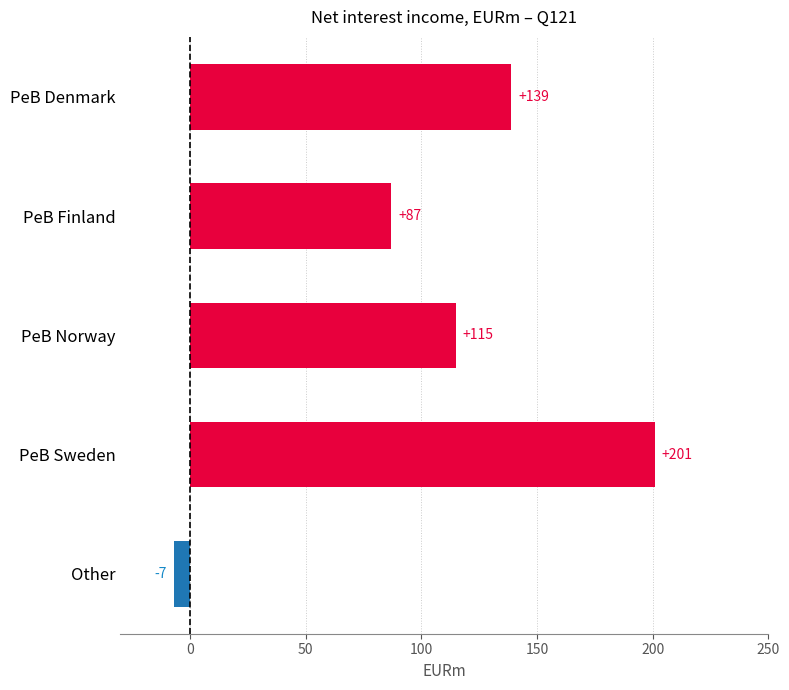

Reading top to bottom, extract all data points from this chart.

PeB Denmark=139	PeB Finland=87	PeB Norway=115	PeB Sweden=201	Other=-7